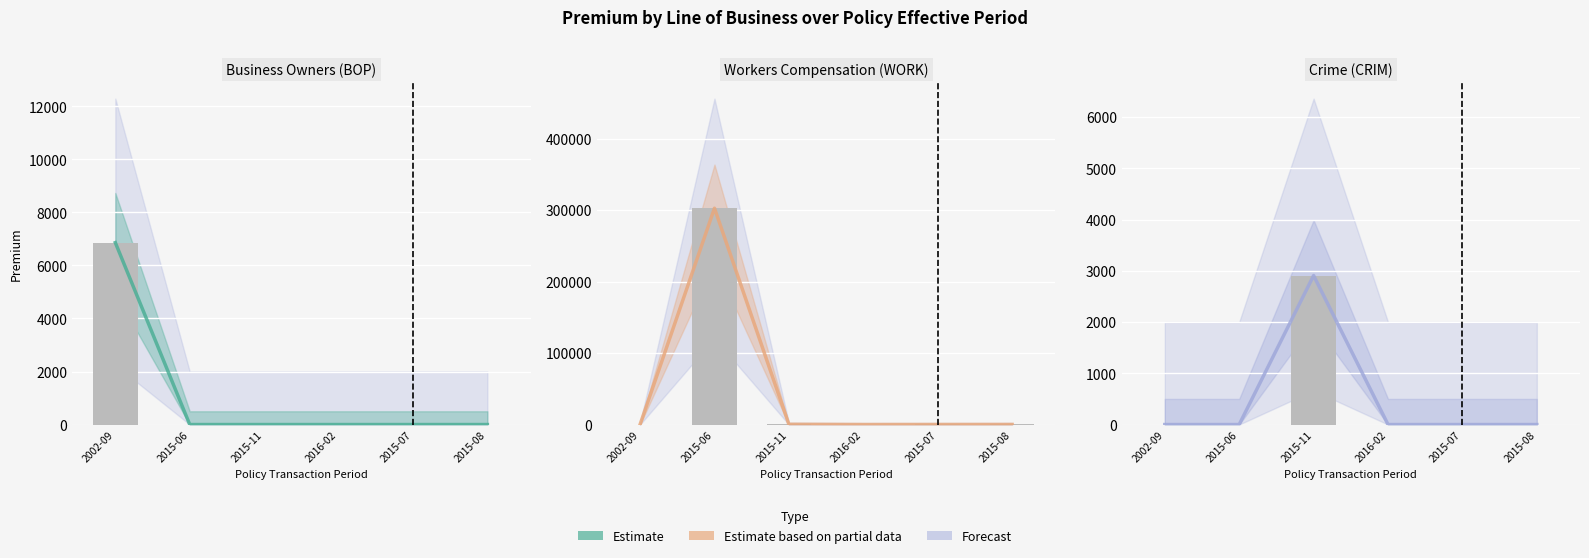

The value of BOP at 2002-09 is 4744. True or false?

False